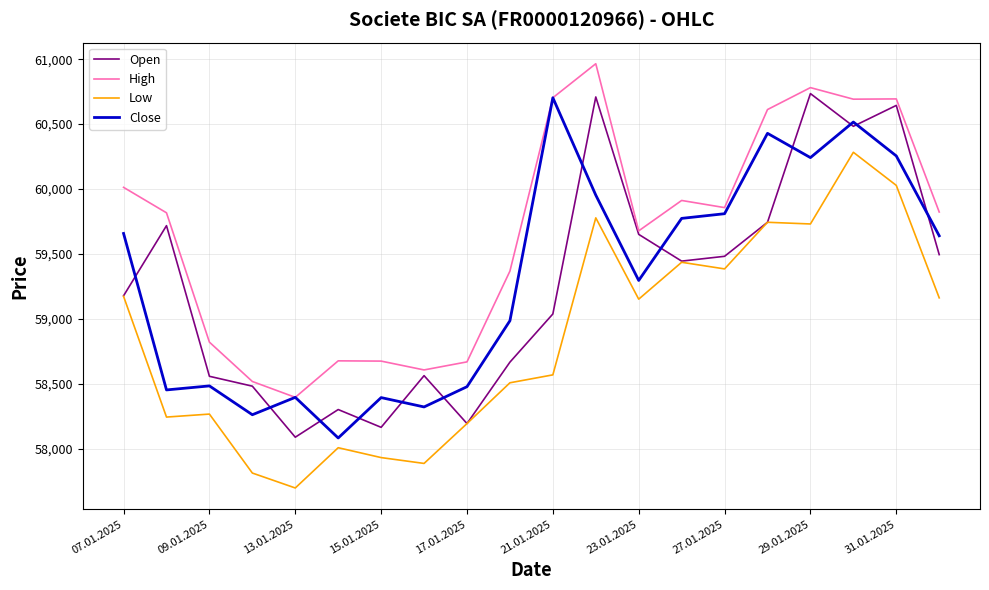

What is the smallest value displayed?

57698